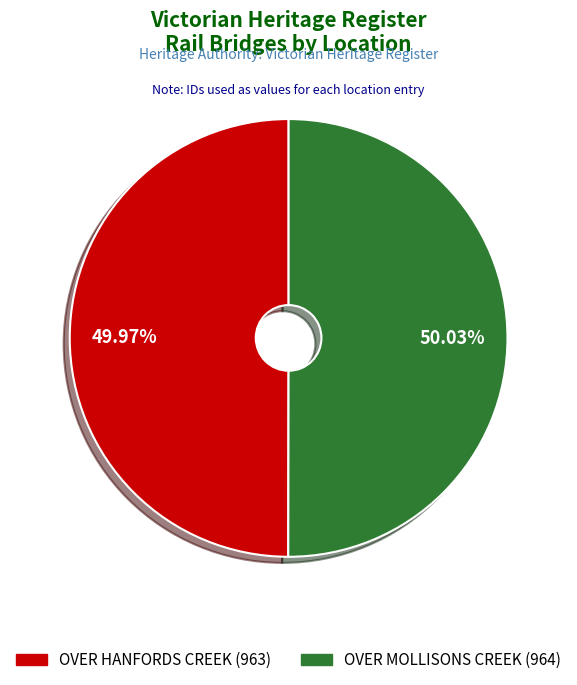

Is there any slice that represents more than half of the pie?

Yes